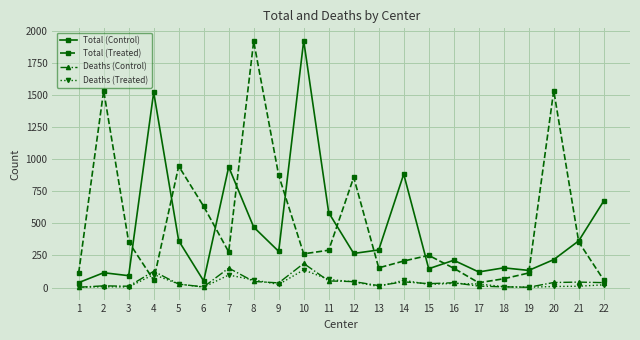

What is the maximum value for Deaths (Control)?

188